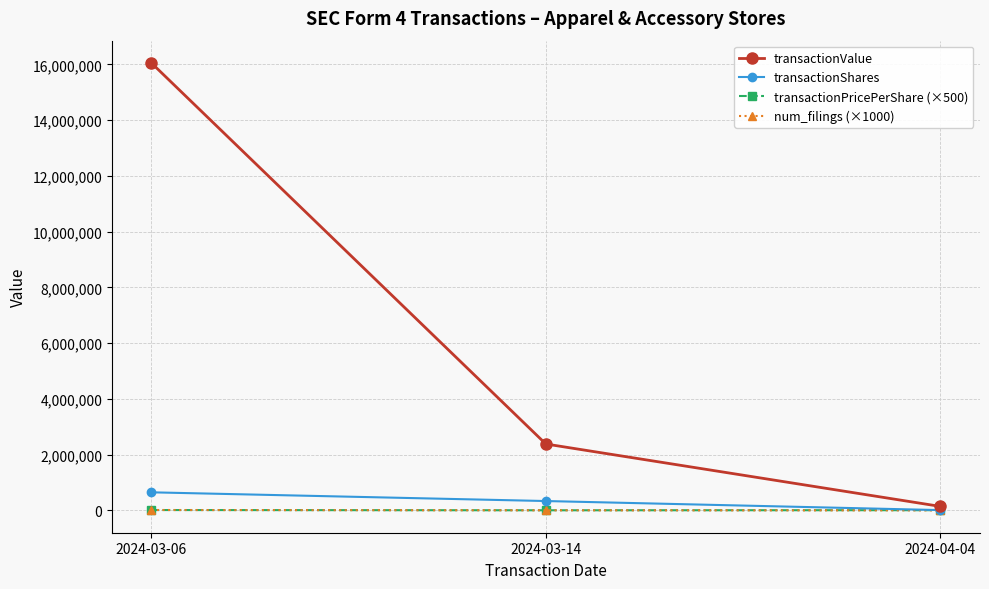

Which series has the largest range (max minus min)?

transactionValue